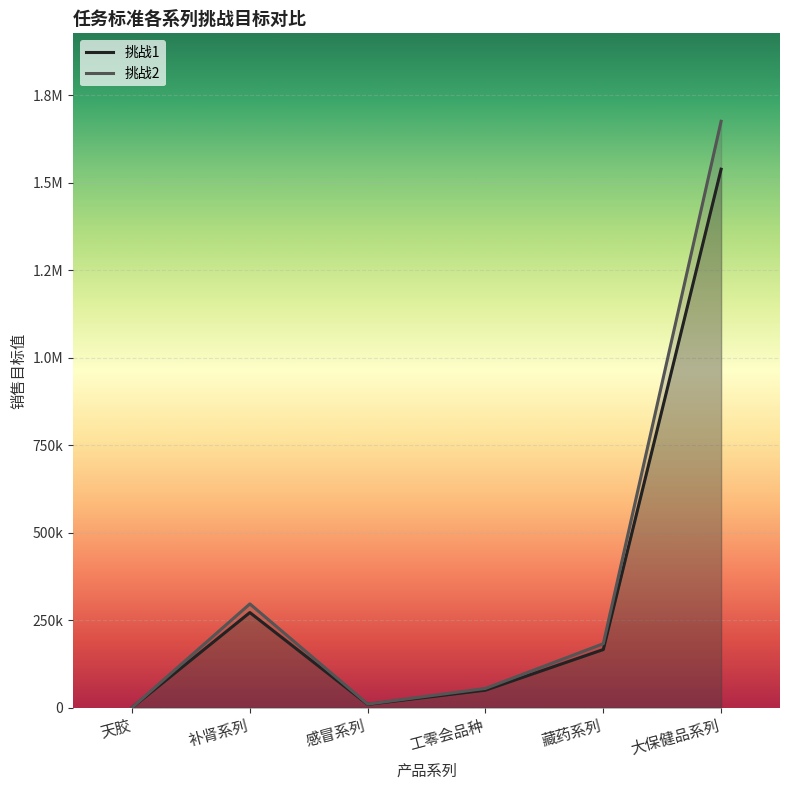

Which series has the largest range (max minus min)?

挑战2